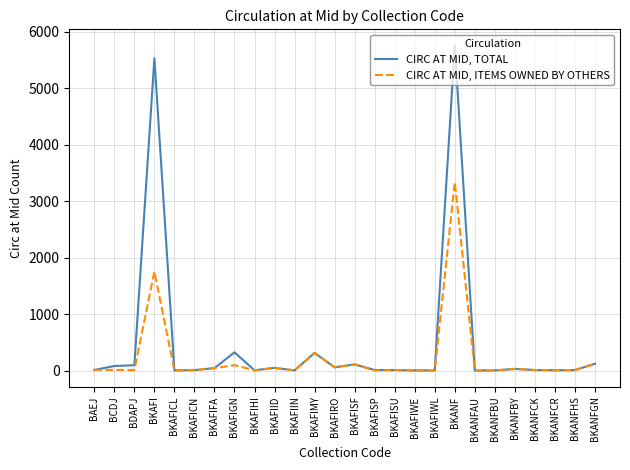

Which series has the largest range (max minus min)?

CIRC AT MID, TOTAL